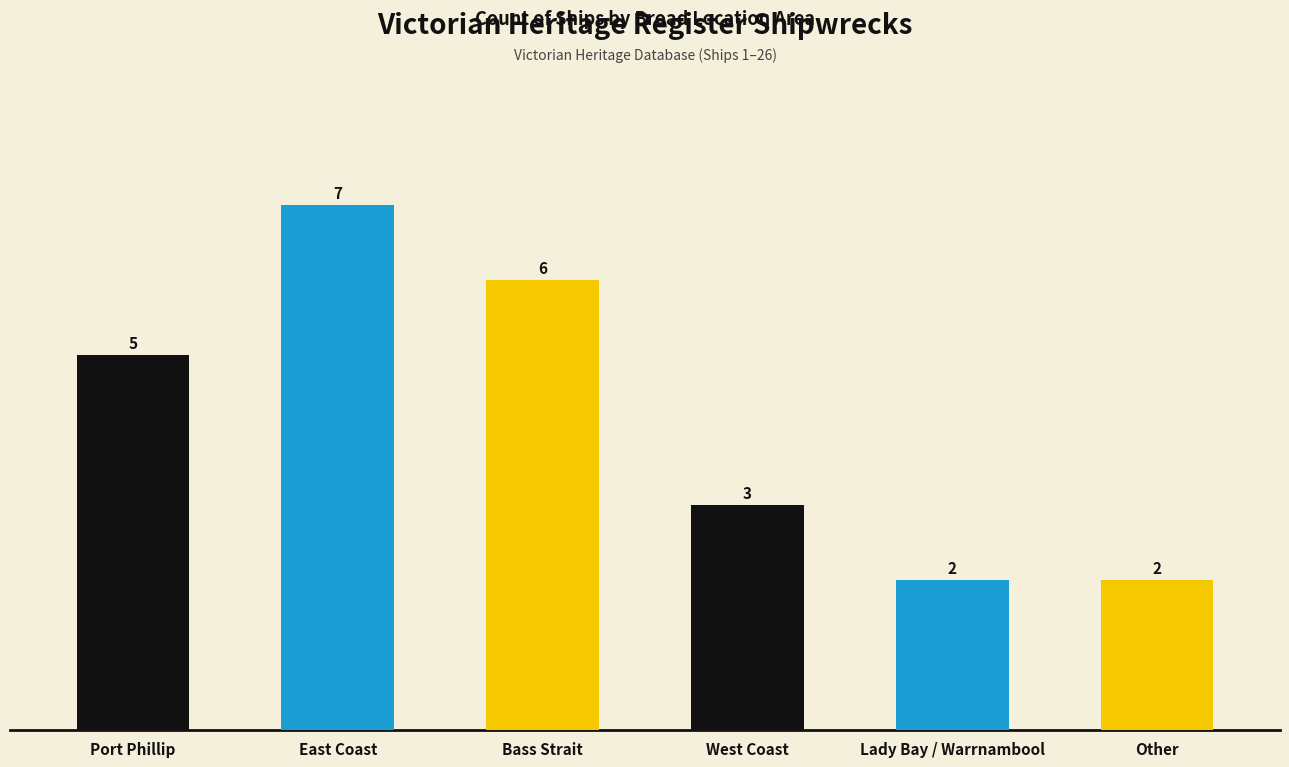

How many values are between 2 and 6?

5